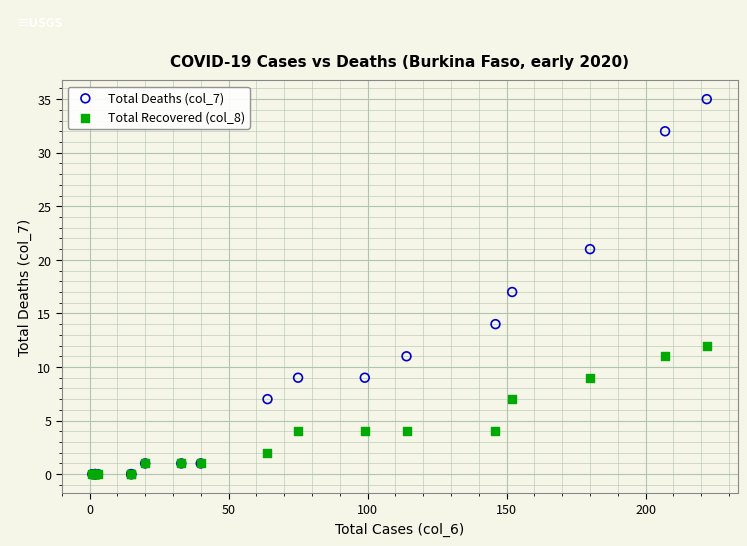

Which series has the largest Y range (max minus min)?

Total Deaths (col_7)